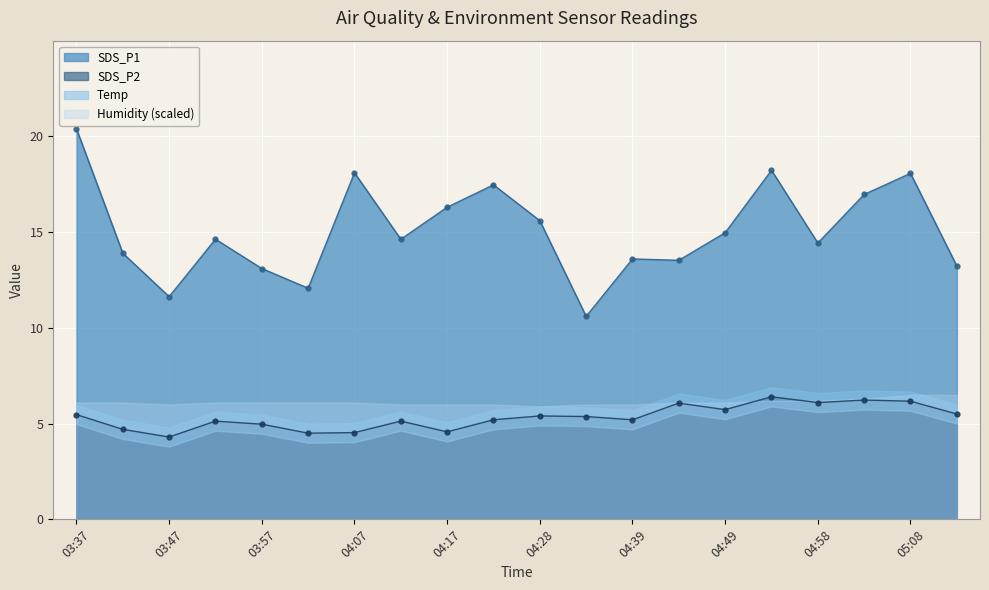

Count the number of categories in the chart.

20